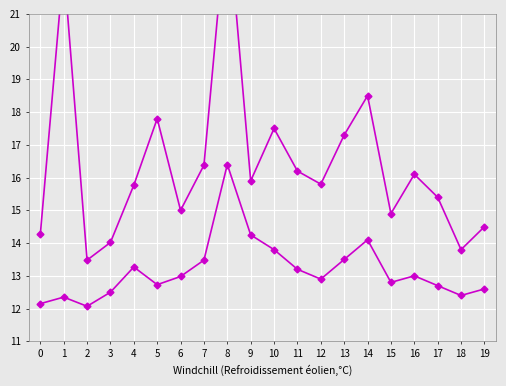

True or false: SDS_P2 and SDS_P1 cross at least once.

False